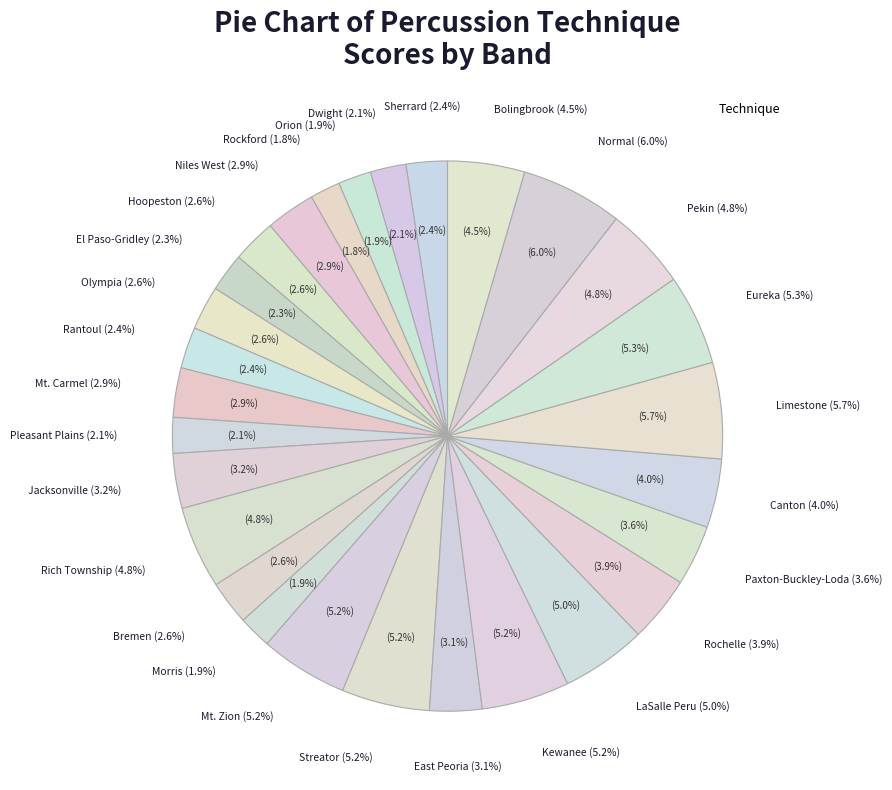

Combined, do LaSalle Peru and Eureka account for over 50%?

No